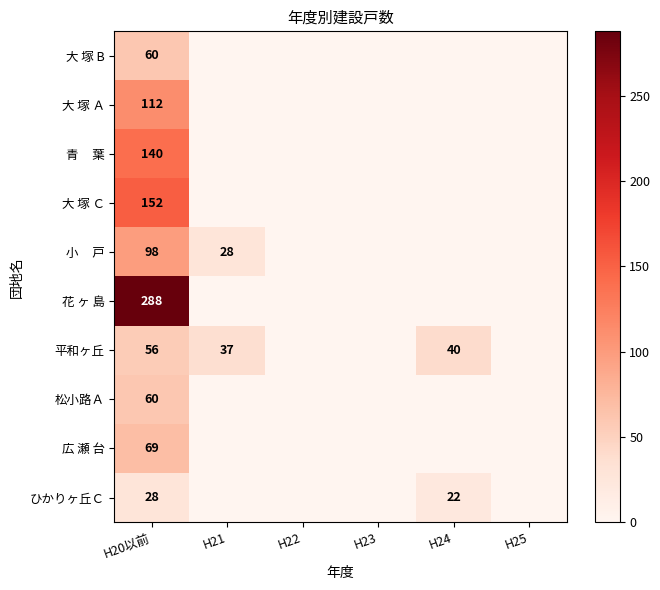

At H25, list the series in order from smallest to largest.

大 塚 B, 大 塚 Ａ, 青 葉, 大 塚 Ｃ, 小 戸, 花 ヶ 島, 平和ヶ丘, 松小路Ａ, 広 瀬 台, ひかりヶ丘Ｃ